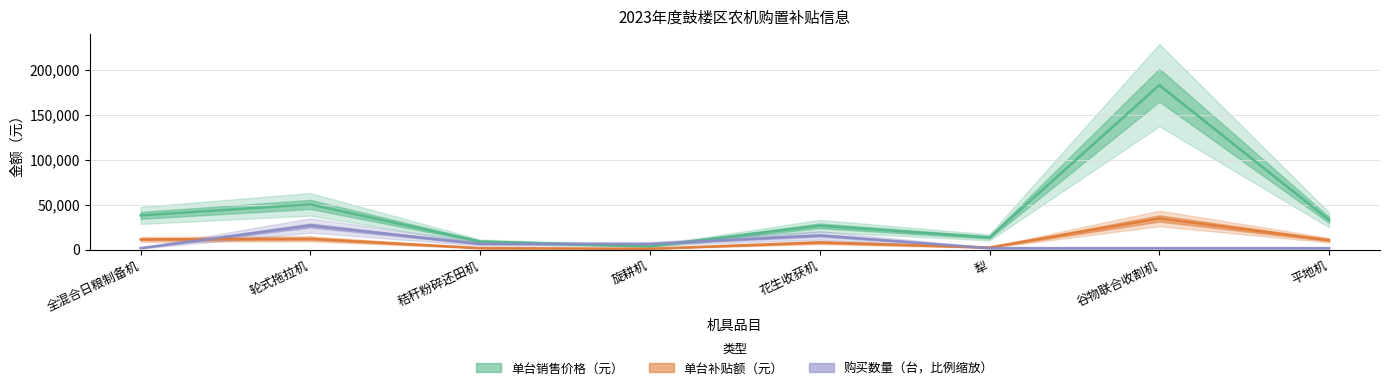

Which has a higher value, 犁 or 平地机?

平地机